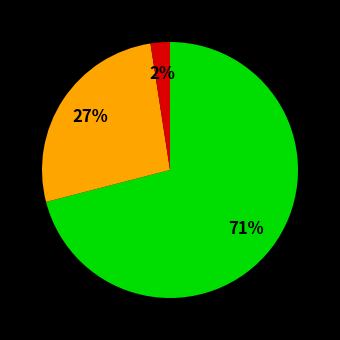

To the nearest percent, what is the difference between the largest and smallest slice percentages?

69%